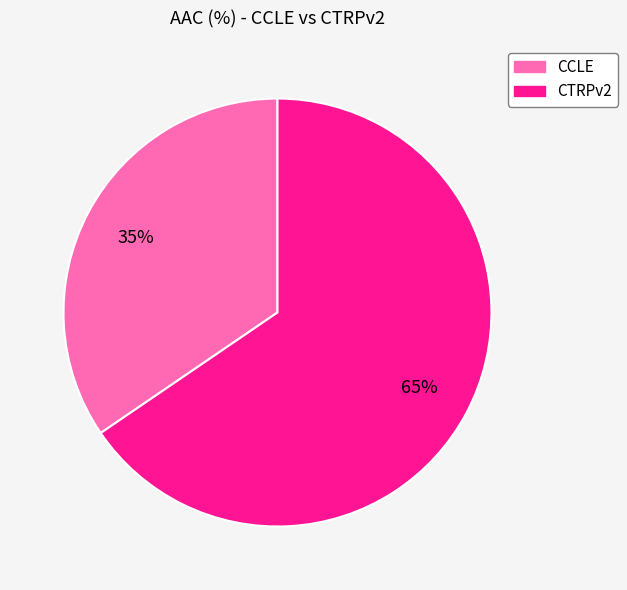

To the nearest percent, what is the average slice percentage?

50%